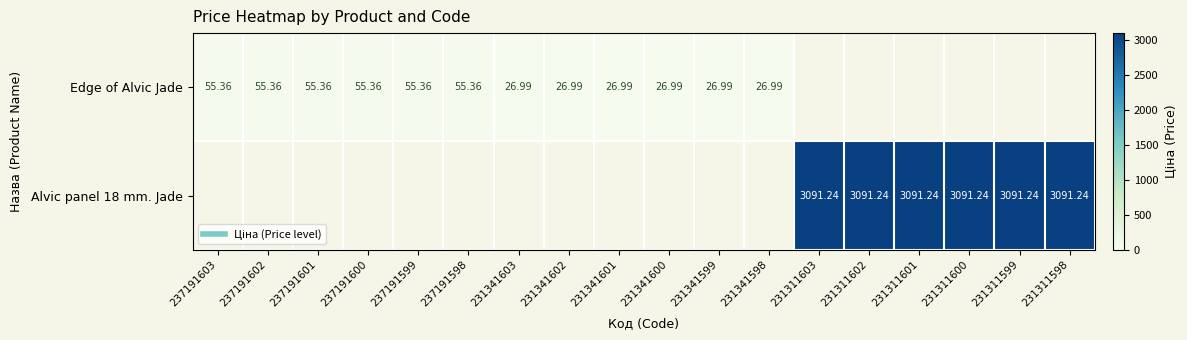

How many categories are shown in the chart?

18